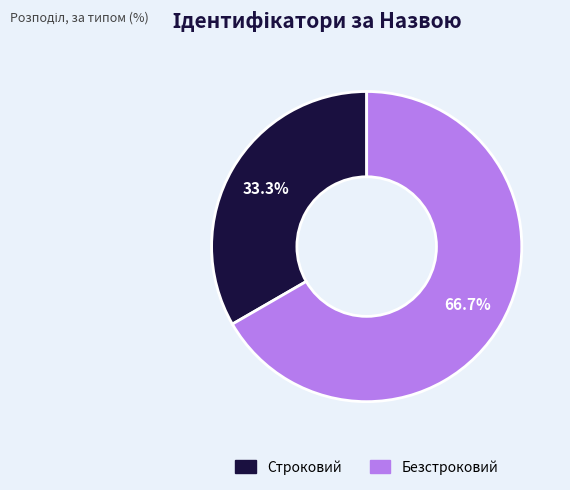

Rank the categories by value from lowest to highest.

Строковий, Безстроковий